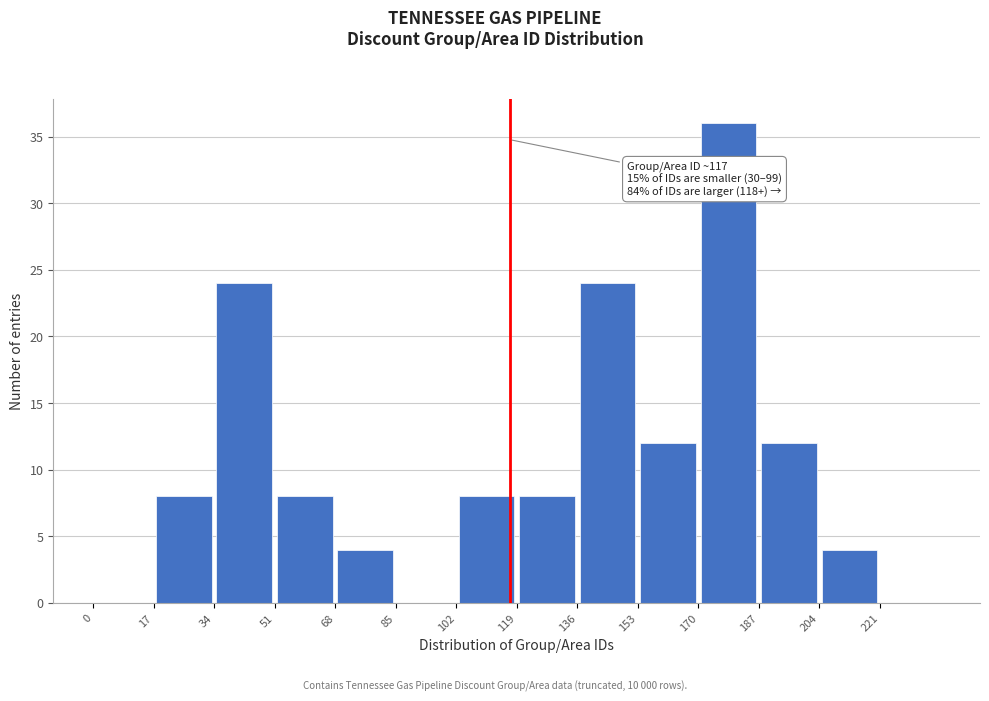

Over which range of the x-axis is the bar tallest?

170 to 187